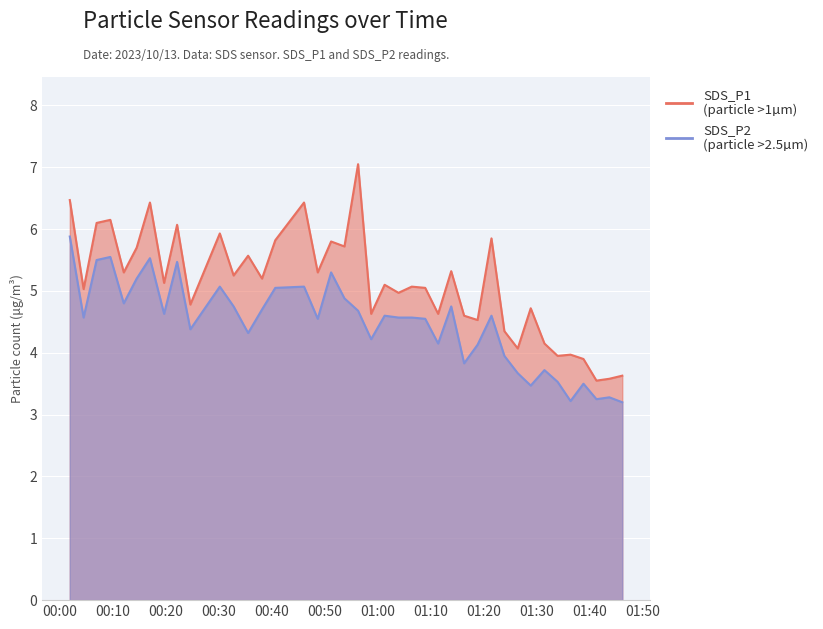

List the series in order of their peak value, highest first.

SDS_P1, SDS_P2